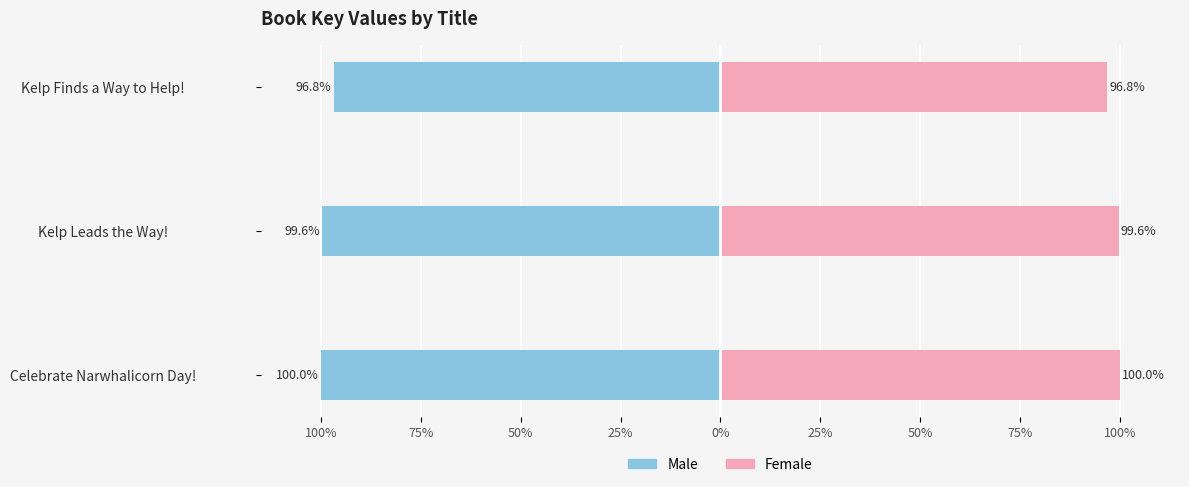

What position from the right is Celebrate Narwhalicorn Day!?

3